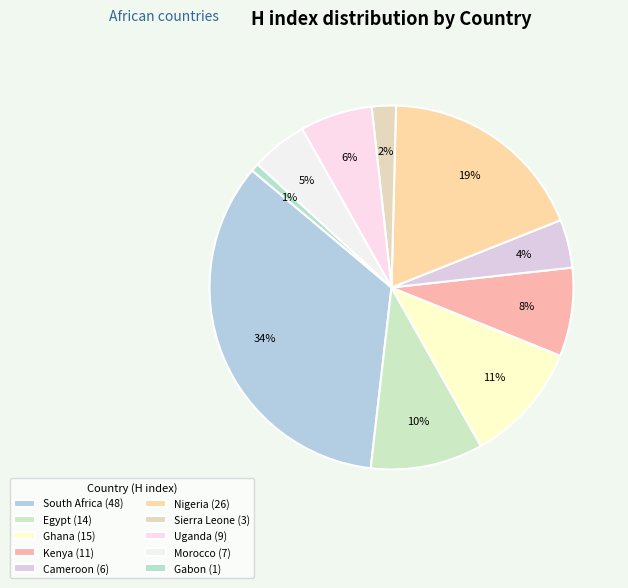

Count the number of slices in the pie.

10